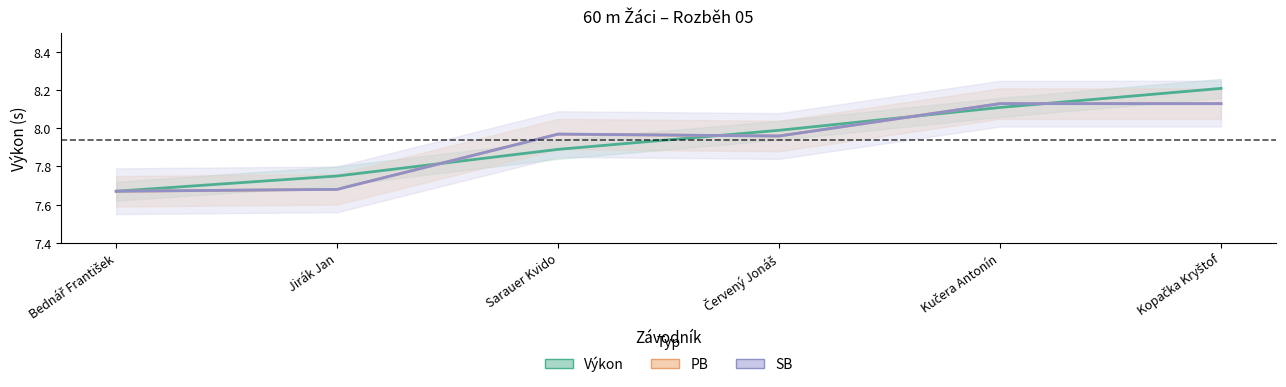

What is the average value of the pb series?

7.9